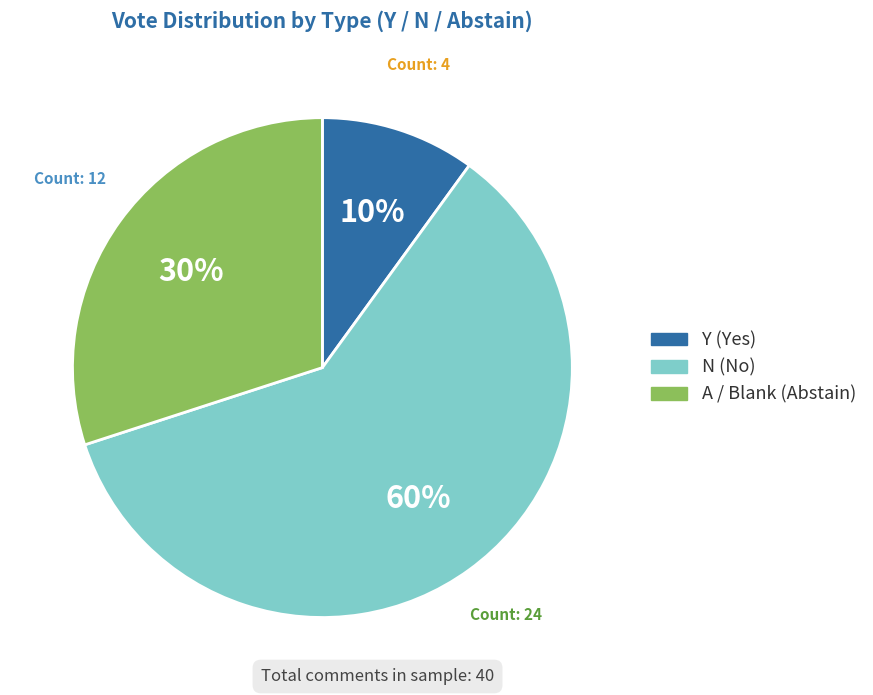

What percentage is the N slice, to the nearest percent?

60%